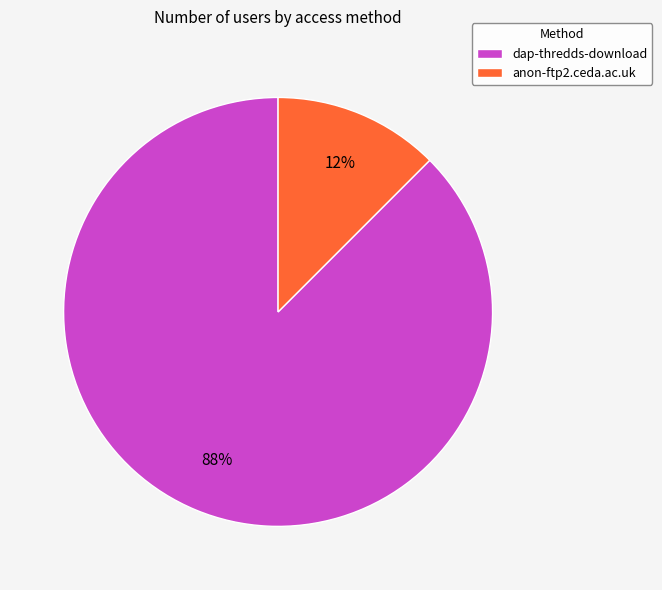

Does dap-thredds-download account for over 50% of the chart?

Yes